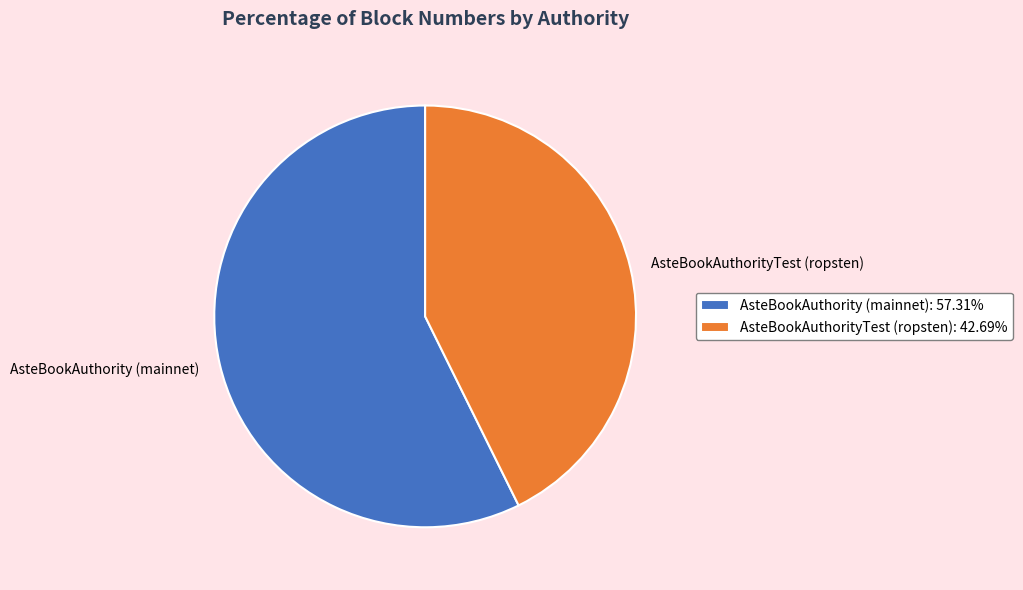

Is AsteBookAuthority (mainnet) the majority of the pie?

Yes